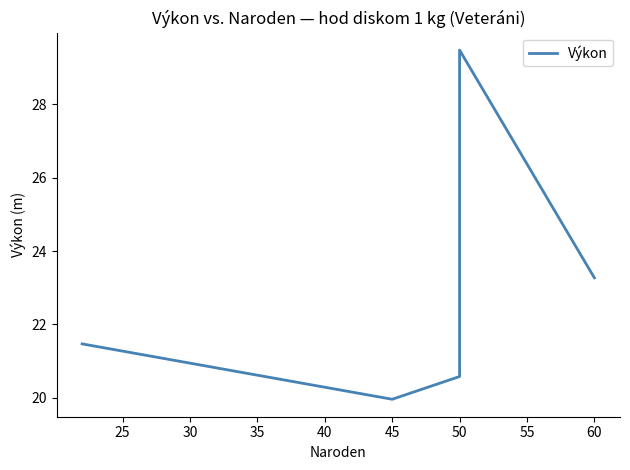

Which has a higher value, 45 or 50?

50